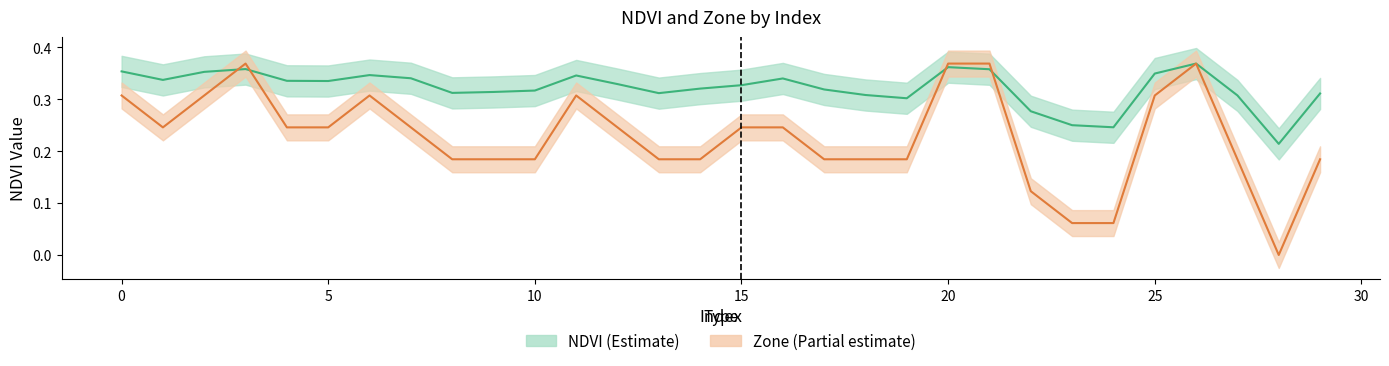

Count the Zone mean values in the range 0 to 1.

30